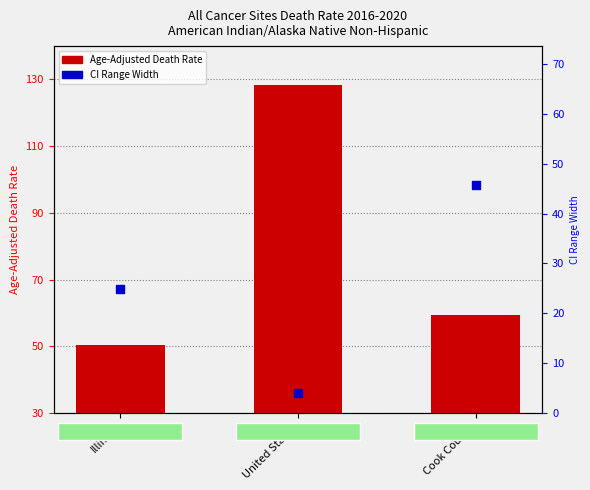

Which series has the widest spread of Y values?

Age-Adjusted Death Rate